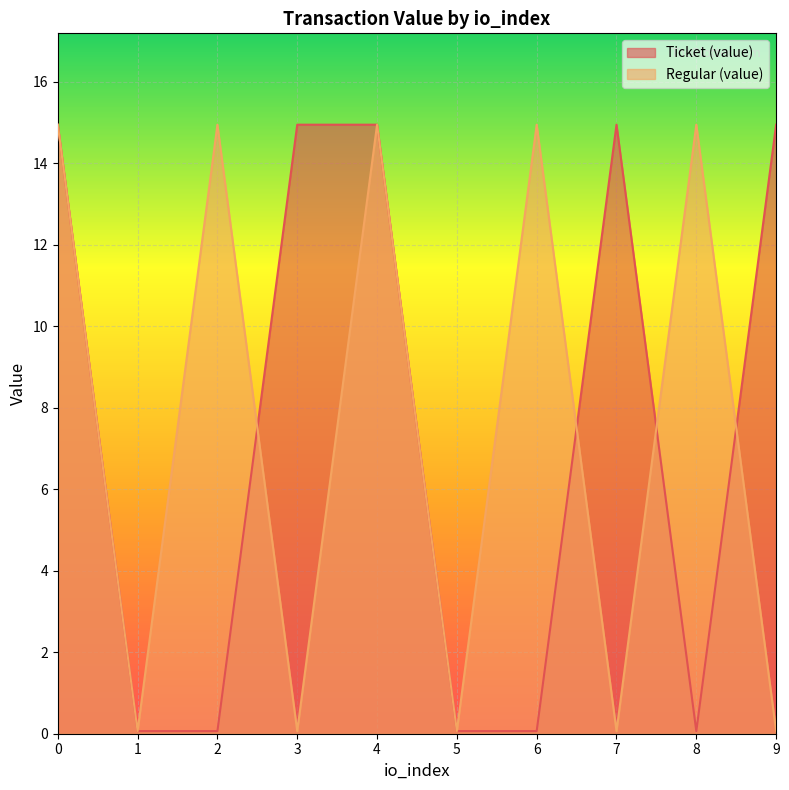

How many intersections are there between Ticket (value) and Regular (value)?

4